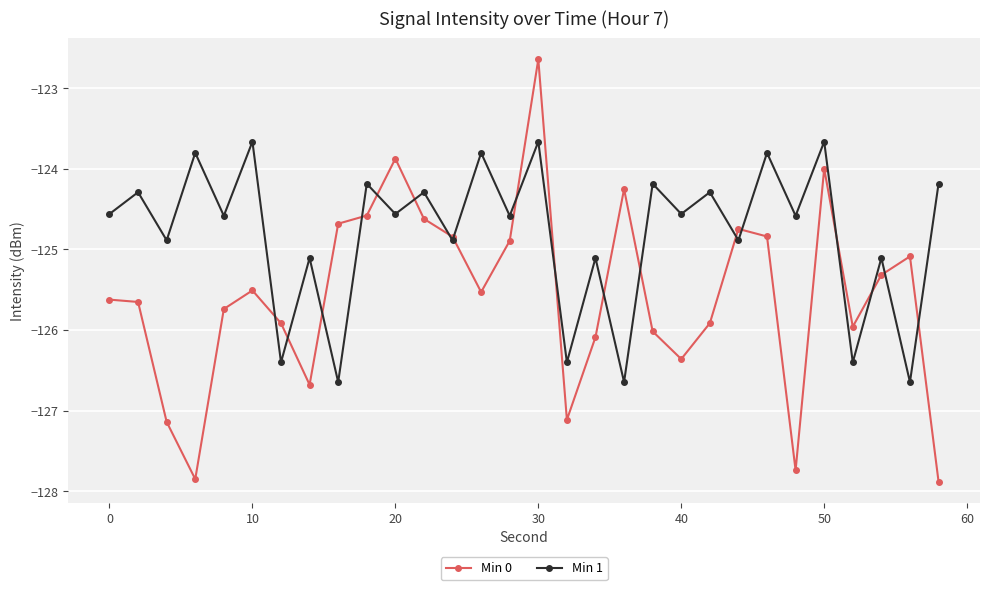

Which series has the widest spread of values?

Min 0